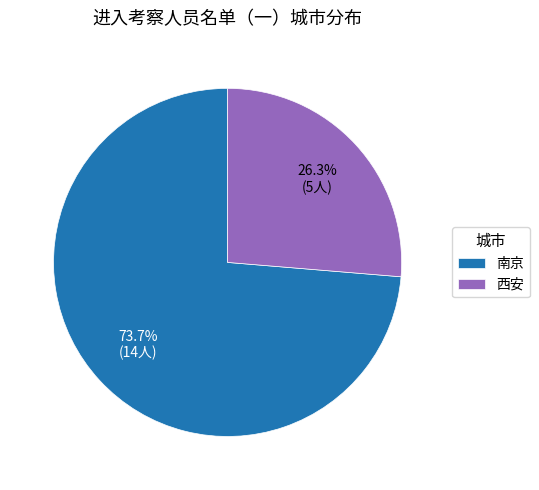

To the nearest percent, what is the difference between the 西安 and 南京 slice percentages?

47%